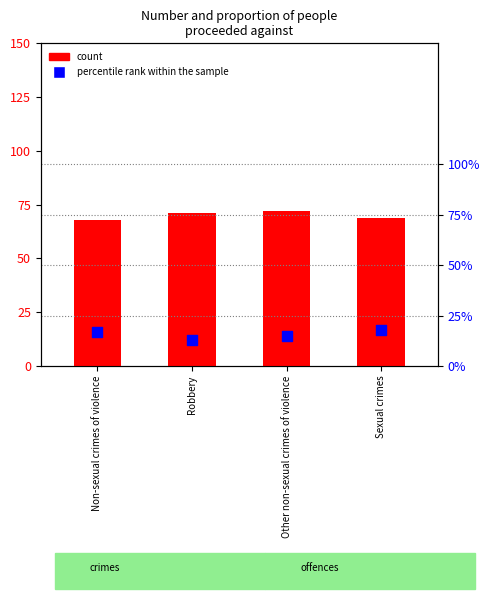

At which category is the sum across all series the highest?

Other non-sexual crimes of violence